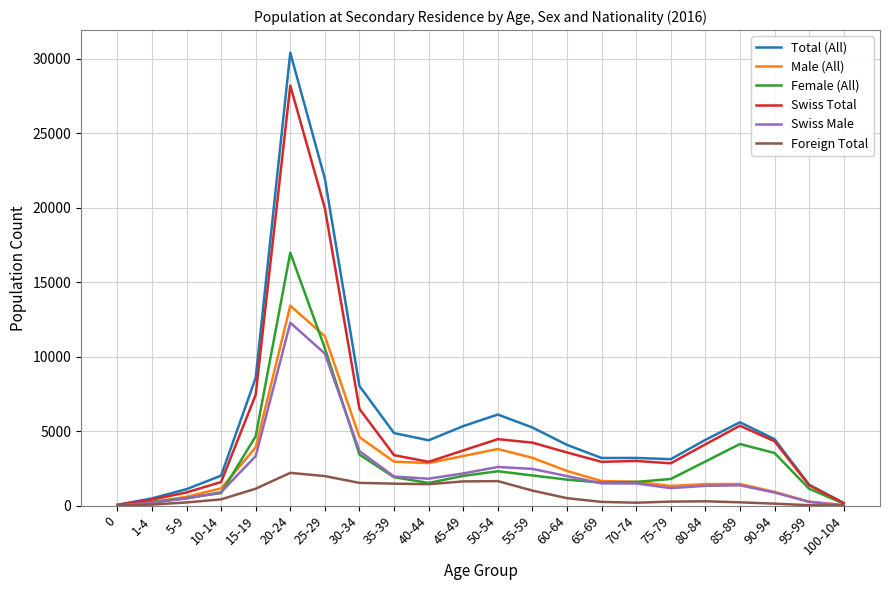

Does the chart have visible grid lines?

Yes